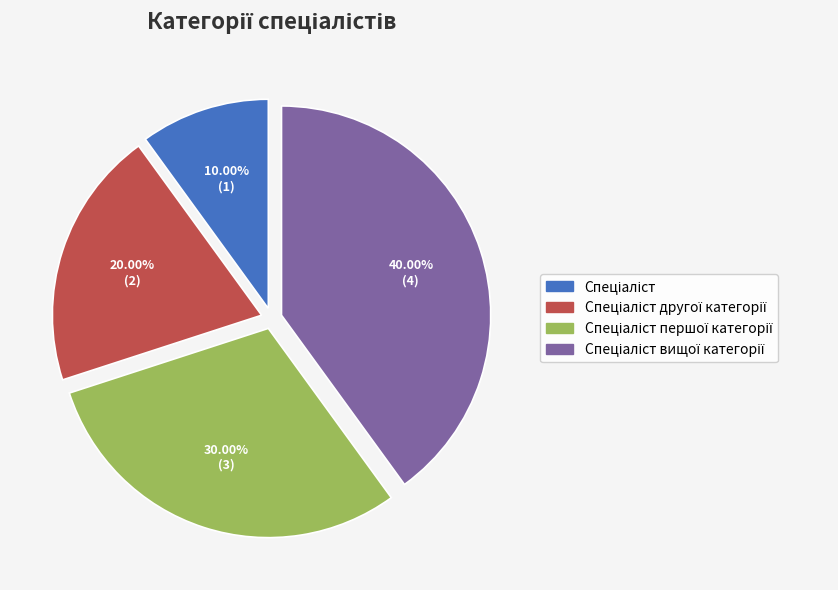

How many slices are in this pie chart?

4